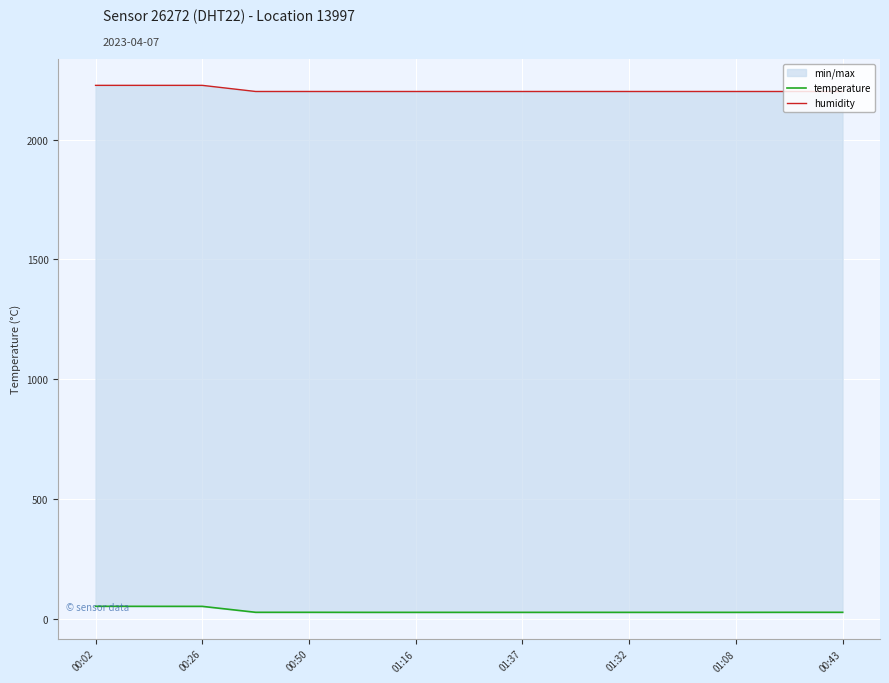

Reading right to left, extract all data points from this chart.

temperature: 26.4	26.4	26.2	26.2	26.2	26.2	26.2	26.2	26.2	26.2	26.4	26.4	51.2	51.3	51.5
humidity: 2201.6	2201.6	2201.6	2201.6	2201.6	2201.6	2201.6	2201.6	2201.6	2201.6	2201.6	2201.6	2227.2	2227.2	2227.2